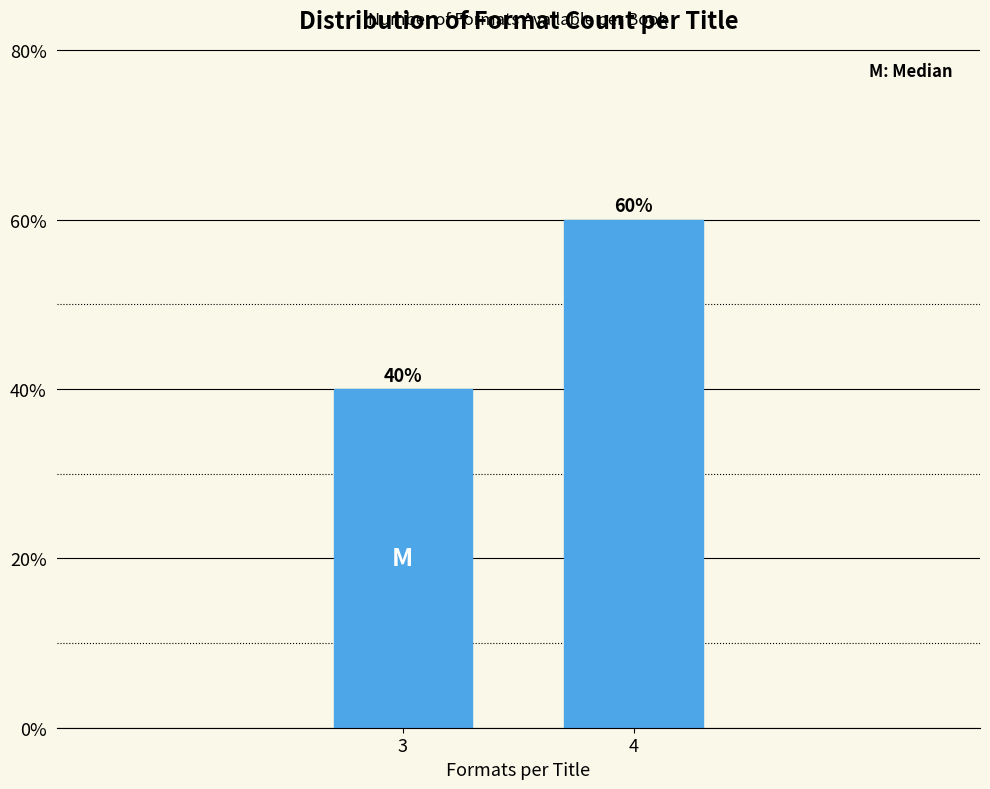

Reading left to right, extract all data points from this chart.

3=40	4=60